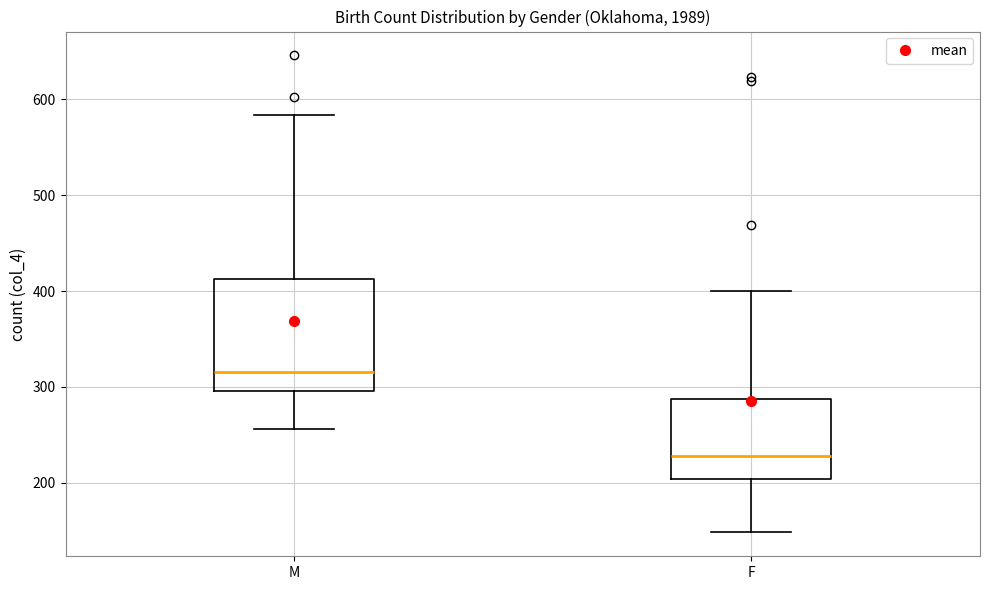

Comparing the boxes themselves (not the whiskers), which one is the tallest?

M